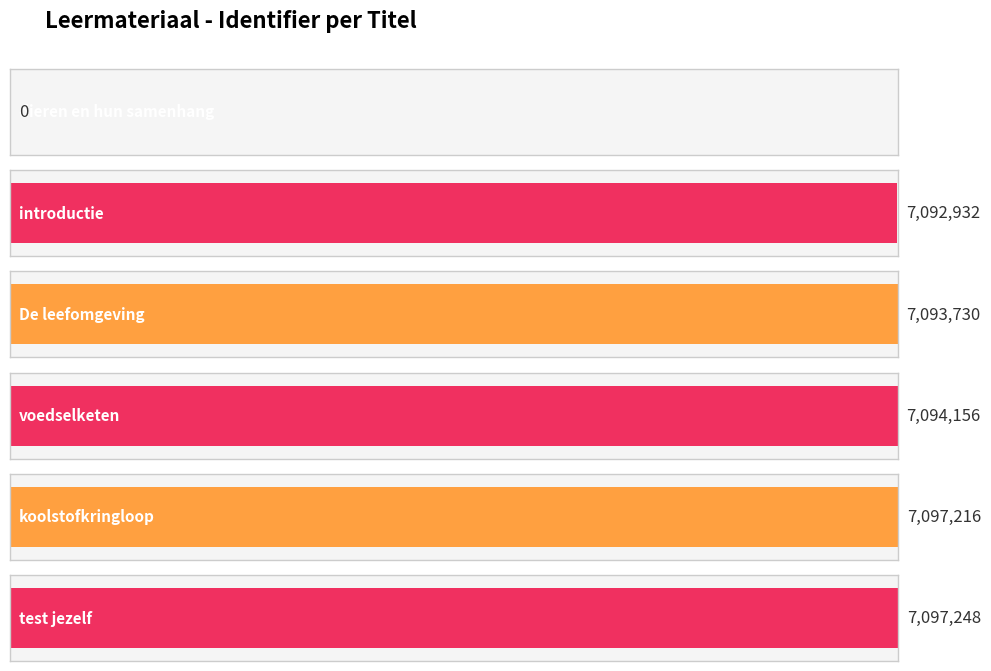

Reading left to right, list all the values displayed in this chart.

dieren en hun samenhang=0	introductie=7092932	De leefomgeving=7093730	voedselketen=7094156	koolstofkringloop=7097216	test jezelf=7097248